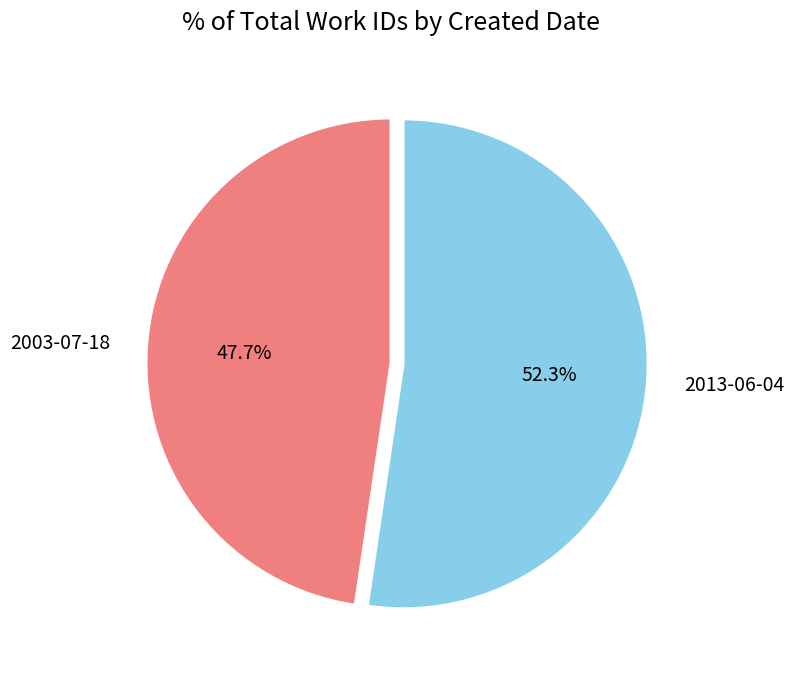

To the nearest percent, what is the average slice percentage?

50%